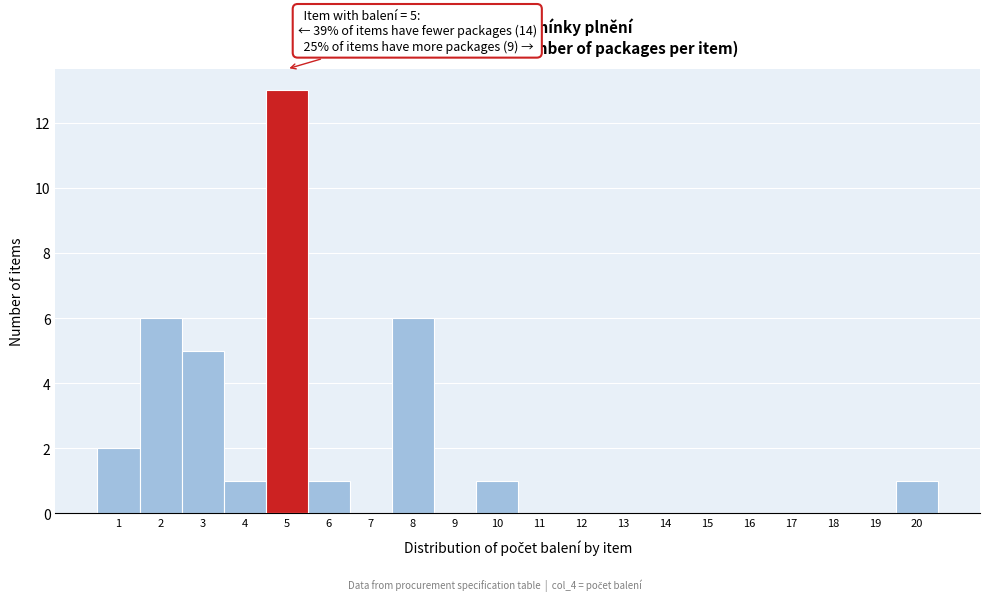

Which range on the x-axis has the tallest bar?

4.5 to 5.5